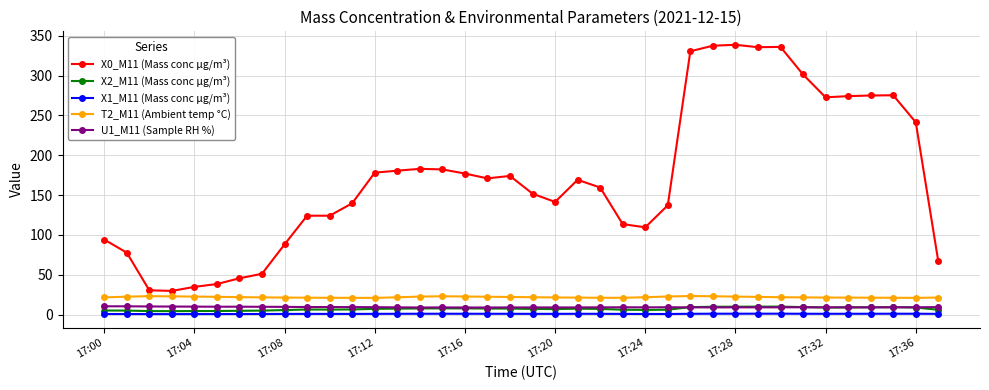

Which series has the largest total across all categories?

X0_M11 (Mass conc μg/m³)